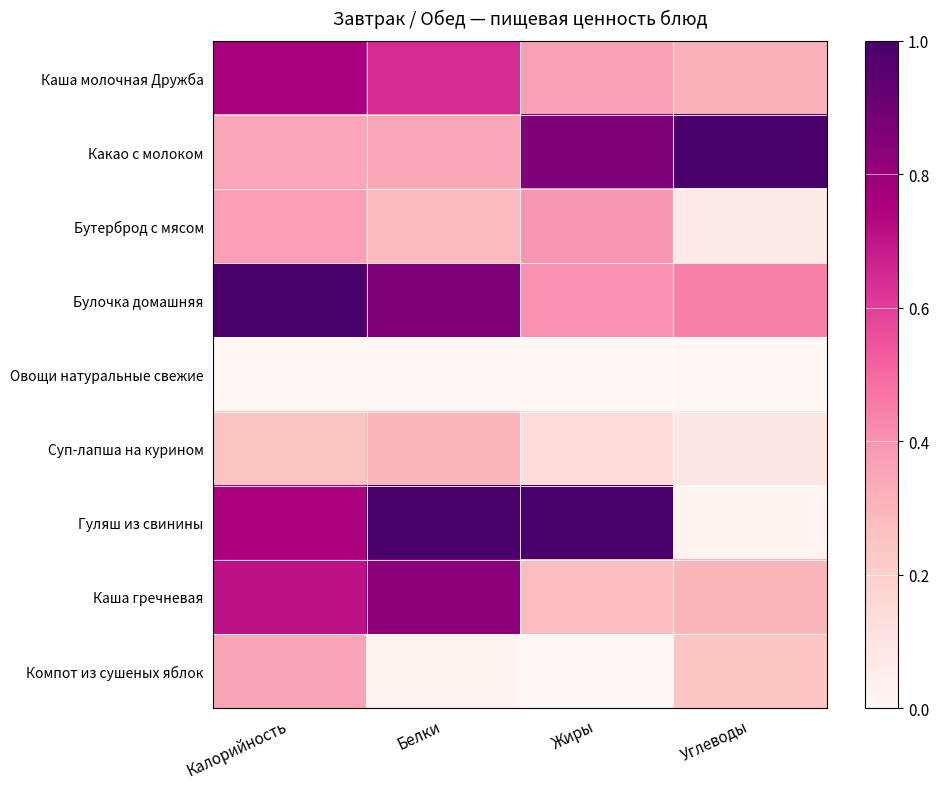

Reading left to right, what are all the values shown in this chart?

Каша молочная Дружба: Калорийность=0.8	Белки=0.6	Жиры=0.4	Углеводы=0.3
Какао с молоком: Калорийность=0.4	Белки=0.3	Жиры=0.9	Углеводы=1.0
Бутерброд с мясом: Калорийность=0.4	Белки=0.3	Жиры=0.4	Углеводы=0.1
Булочка домашняя: Калорийность=1.0	Белки=0.9	Жиры=0.4	Углеводы=0.4
Овощи натуральные свежие: Калорийность=0.0	Белки=0.0	Жиры=0.0	Углеводы=0.0
Суп-лапша на курином: Калорийность=0.3	Белки=0.3	Жиры=0.1	Углеводы=0.1
Гуляш из свинины: Калорийность=0.8	Белки=1.0	Жиры=1.0	Углеводы=0.0
Каша гречневая: Калорийность=0.7	Белки=0.8	Жиры=0.3	Углеводы=0.3
Компот из сушеных яблок: Калорийность=0.4	Белки=0.0	Жиры=0.0	Углеводы=0.2